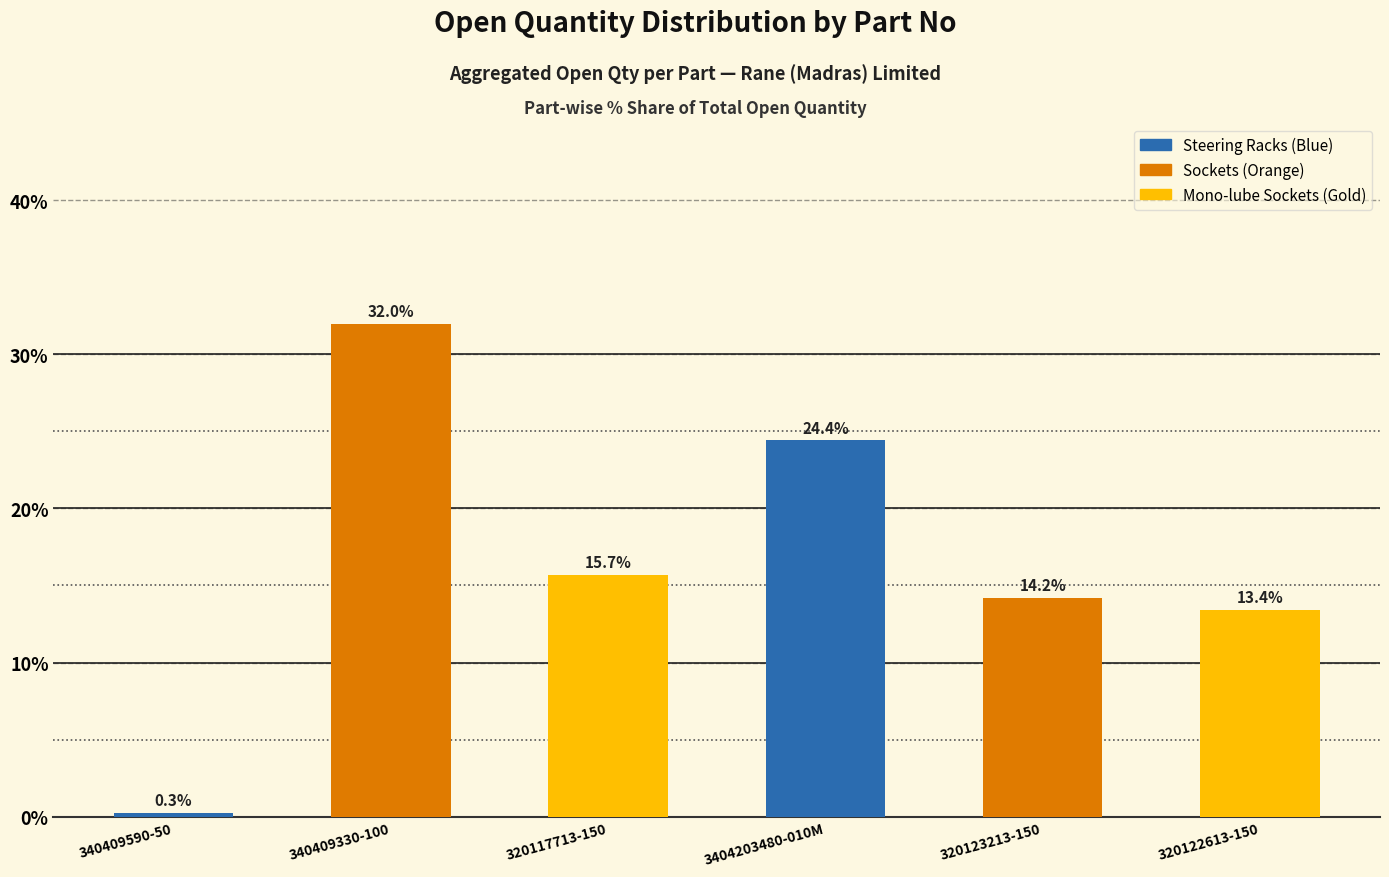

Rank the categories by value from highest to lowest.

340409330-100, 3404203480-010M, 320117713-150, 320123213-150, 320122613-150, 340409590-50